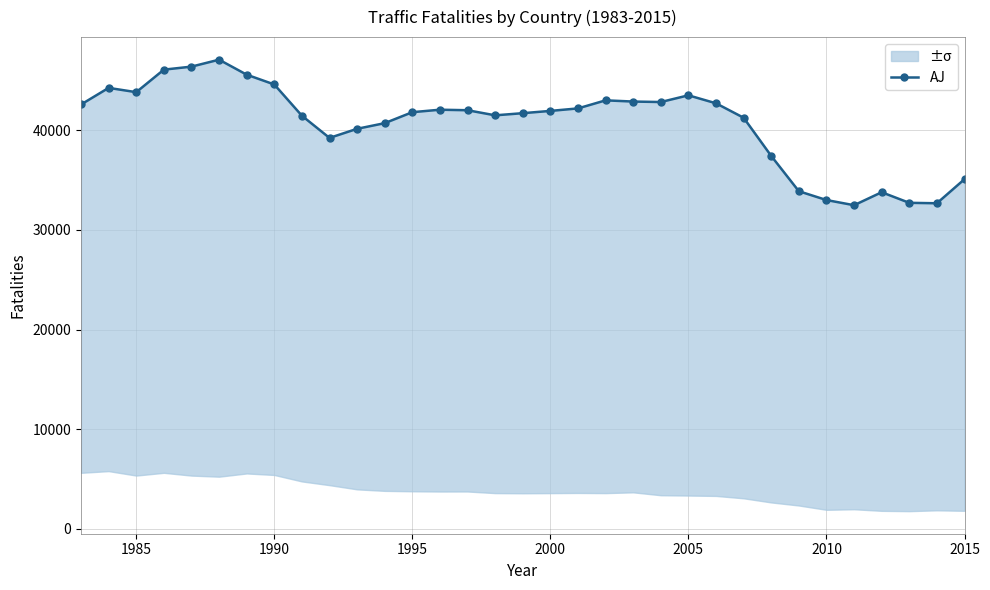

What is the sum of all values?

1342487